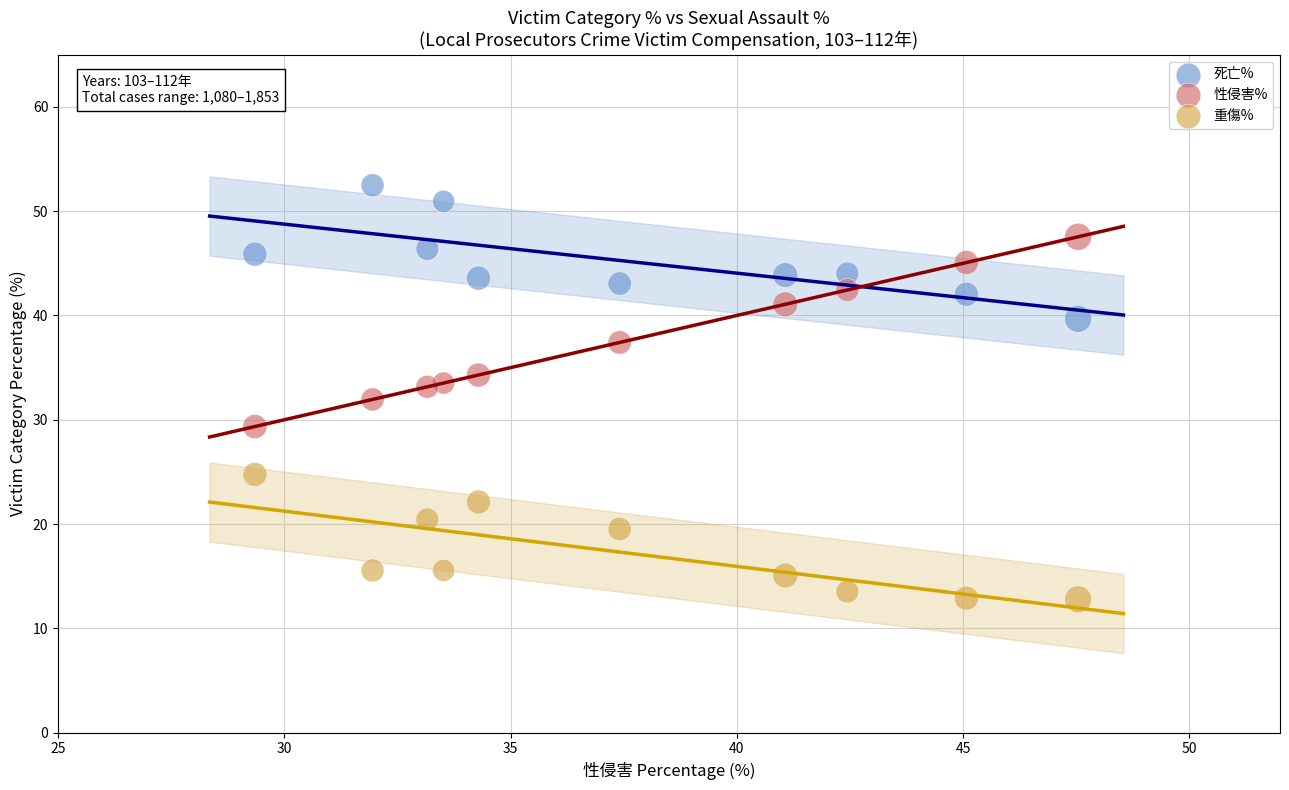

Across all data points, what is the range of Y values (max minus min)?

39.7